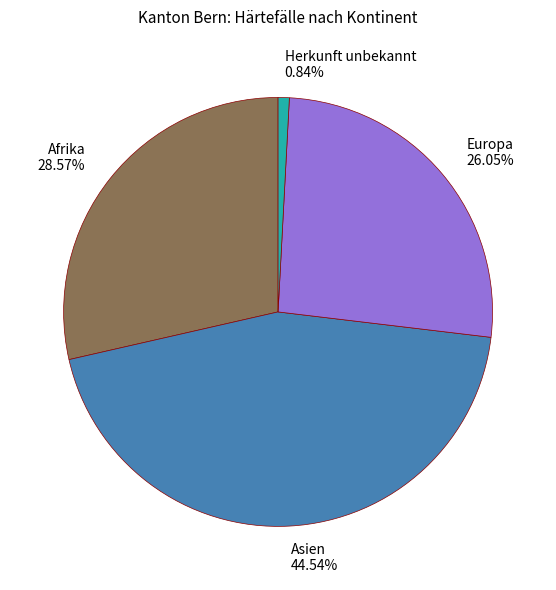

The Herkunft unbekannt slice represents 11% of the pie. True or false?

False